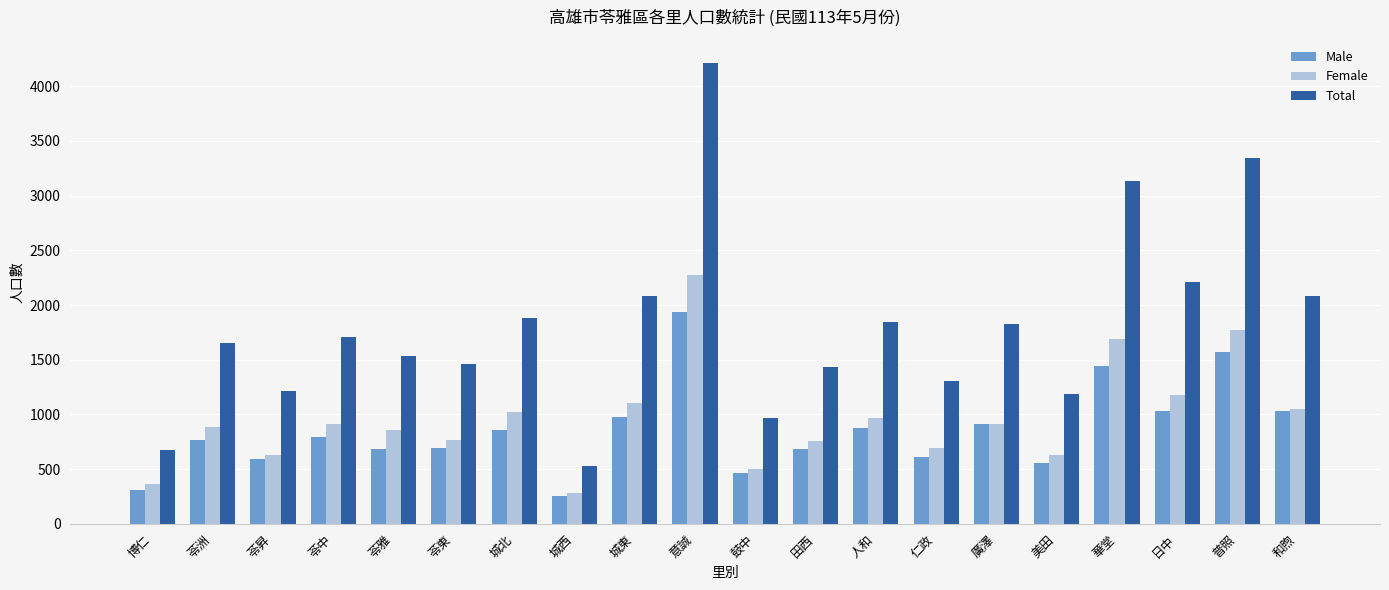

How many groups of bars are there?

20